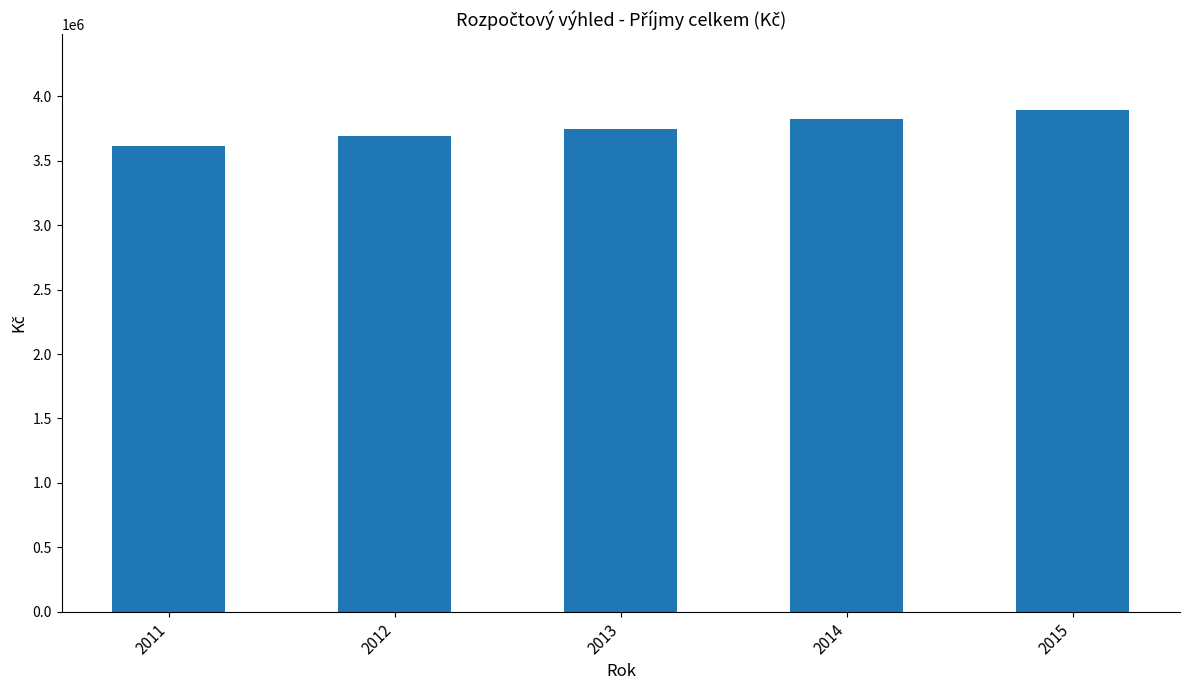

Reading left to right, transcribe all the data shown in this chart.

3612700	3690000	3744000	3823000	3897000